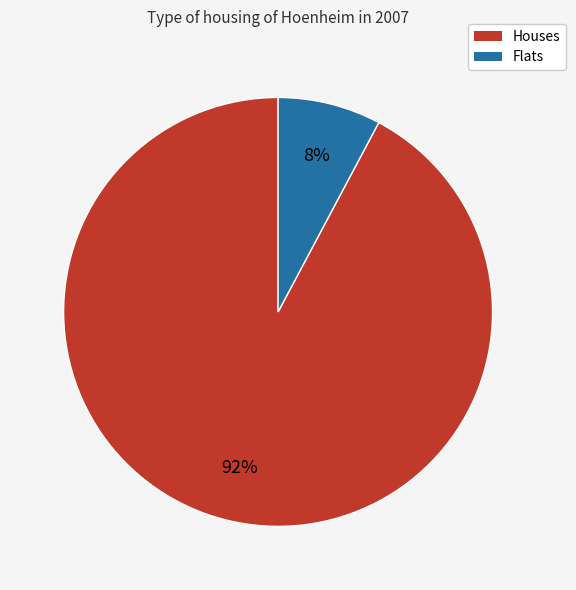

To the nearest percent, what is the average slice percentage?

50%